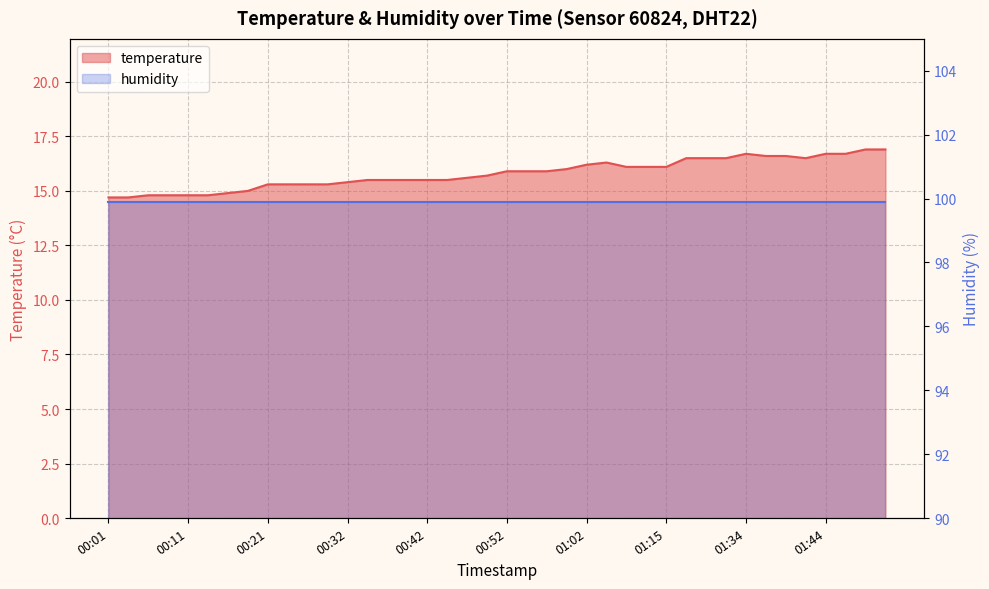

List the labels in order of value, largest first.

01:49, 01:51, 01:34, 01:44, 01:46, 01:36, 01:39, 01:26, 01:29, 01:31, 01:41, 01:04, 01:02, 01:10, 01:13, 01:15, 00:59, 00:52, 00:54, 00:57, 00:49, 00:47, 00:34, 00:37, 00:39, 00:42, 00:44, 00:32, 00:21, 00:24, 00:26, 00:29, 00:18, 00:16, 00:06, 00:09, 00:11, 00:14, 00:01, 00:04